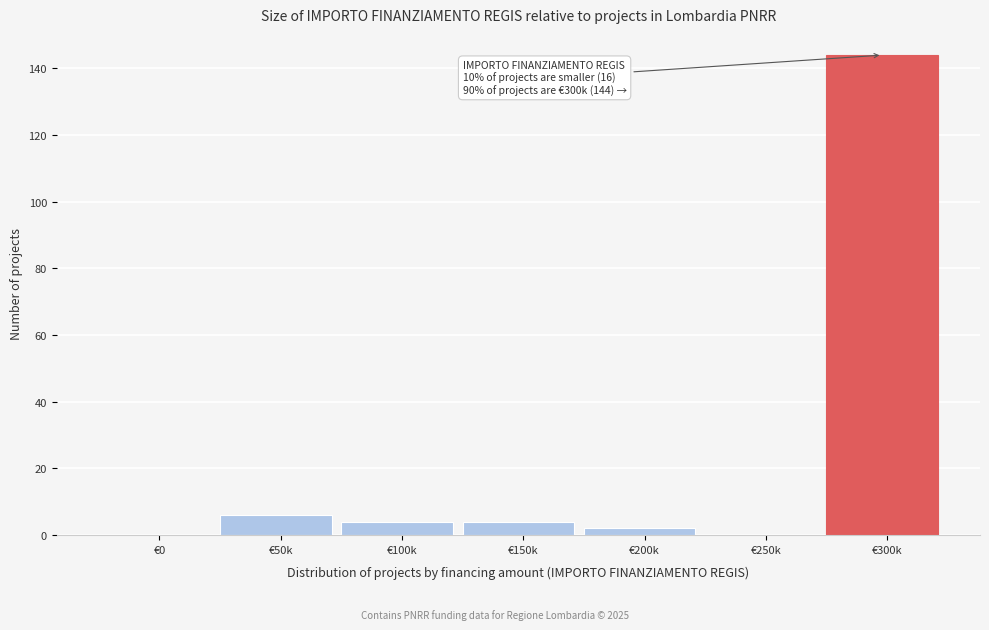

Reading right to left, what are all the values shown in this chart?

€300k=144	€250k=0	€200k=2	€150k=4	€100k=4	€50k=6	€0=0